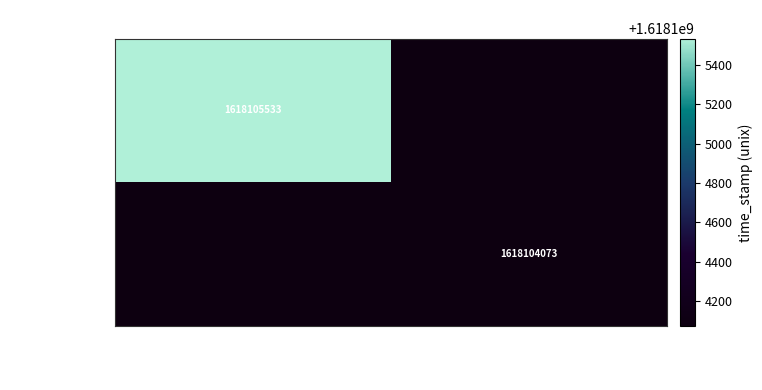

Is the value of 837881b5b3fa7562d65620558a6ec7253a21cab at time_stamp greater than the value of 90af7a70264b7f95b8c27fa83779be3ee87ac0e at direction?

Yes